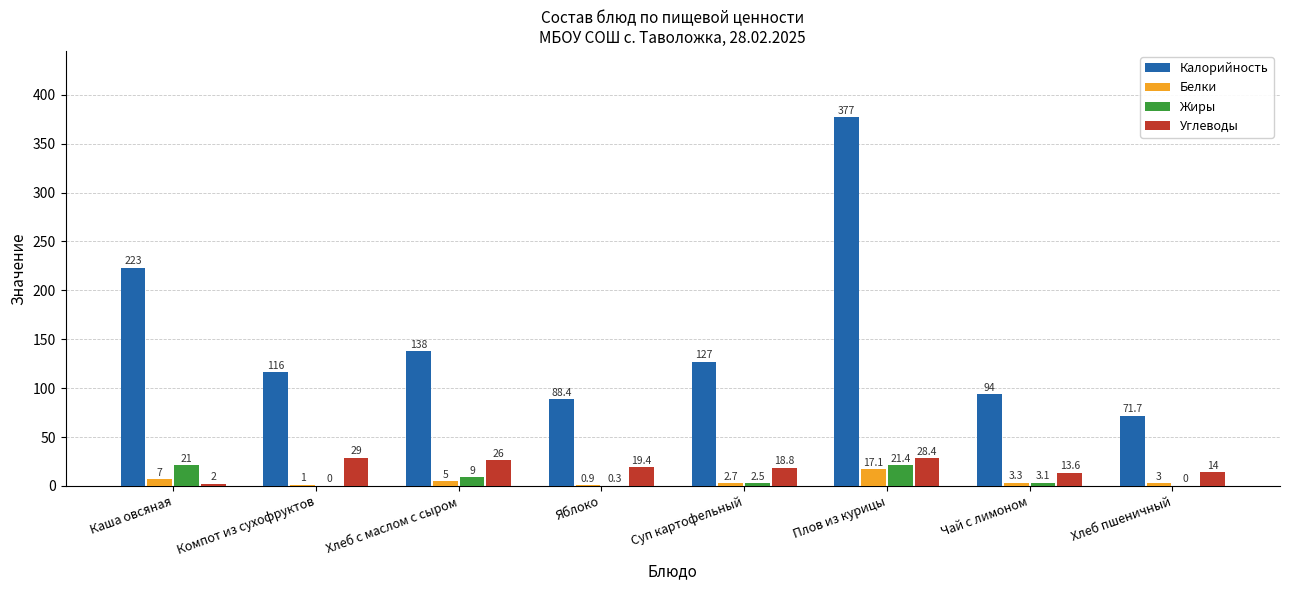

How many groups of bars are there?

8